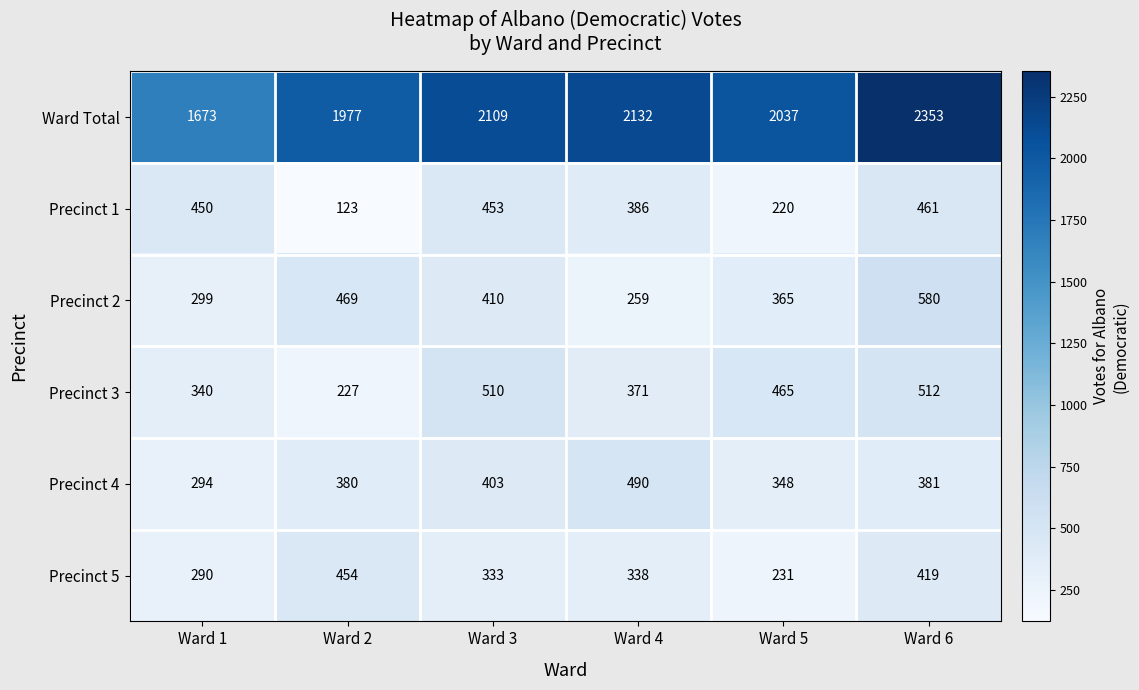

What is the difference between the highest and lowest values at Ward 1?

1383